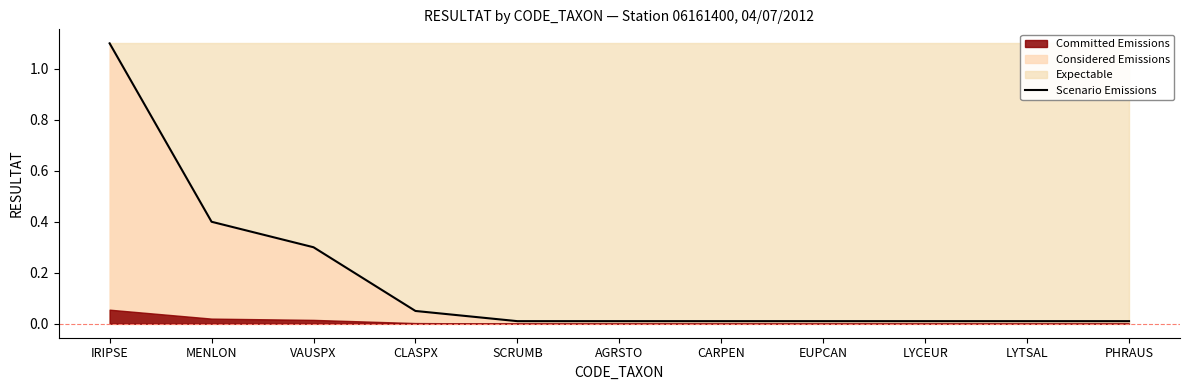

The value at MENLON is 0.4. True or false?

True